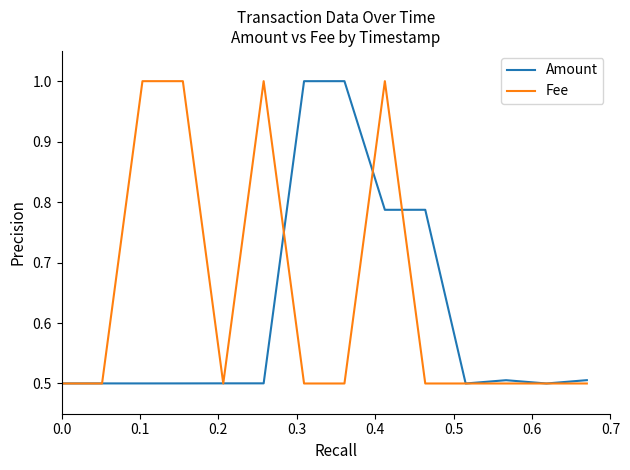

What is the average value of the Amount series?

0.6